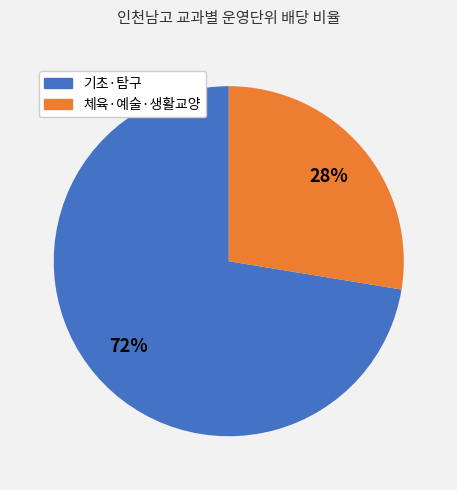

To the nearest percent, what is the average slice percentage?

50%